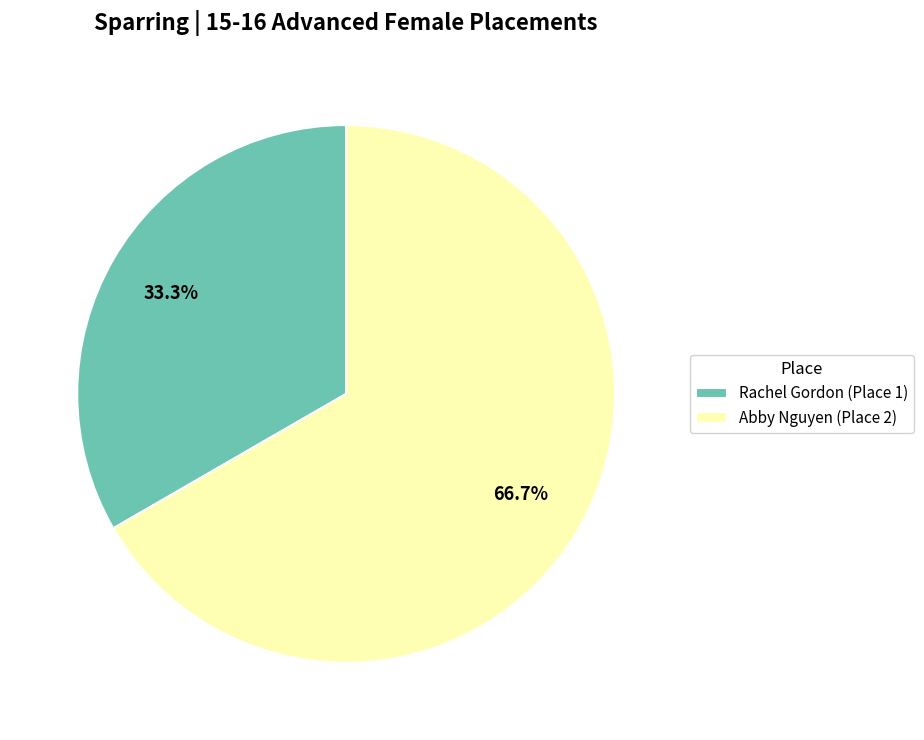

Which category has the biggest portion of the pie?

Abby Nguyen (Place 2)